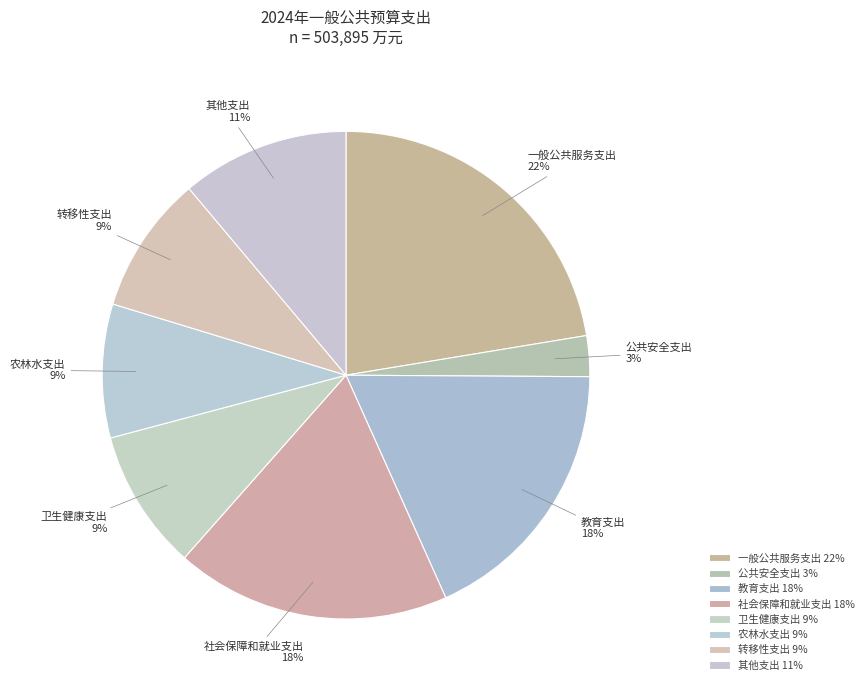

The 其他支出 slice represents 24% of the pie. True or false?

False